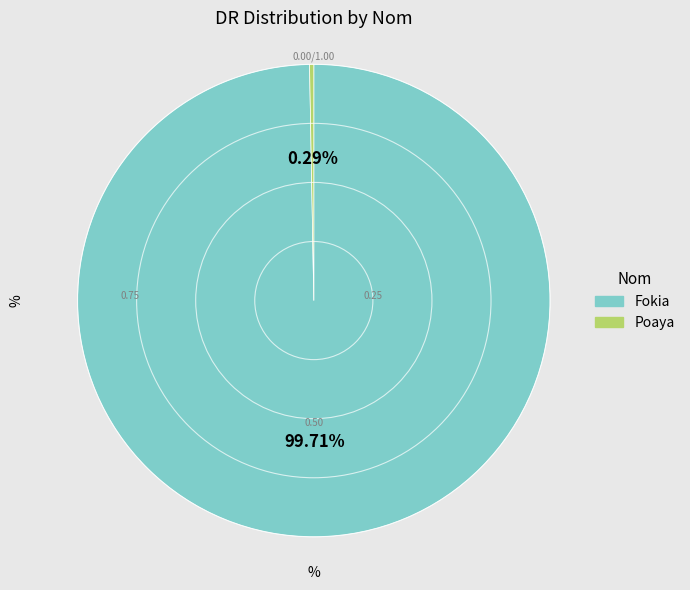

To the nearest percent, what is the average slice percentage?

50%